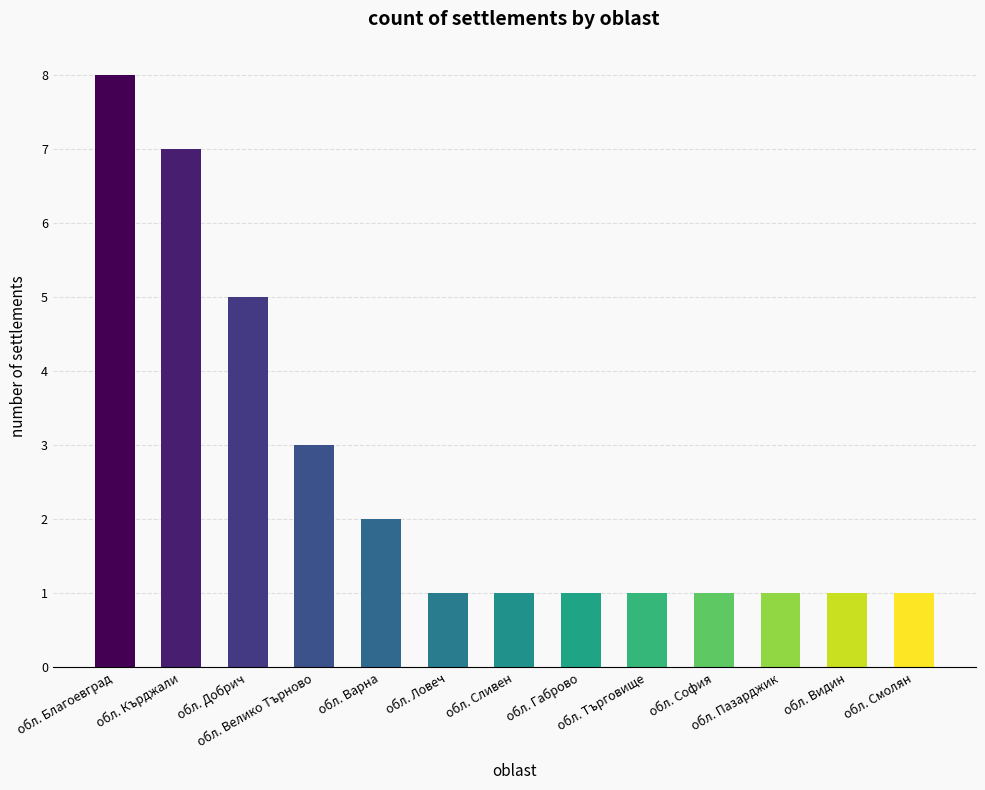

What is the maximum value shown in the chart?

8